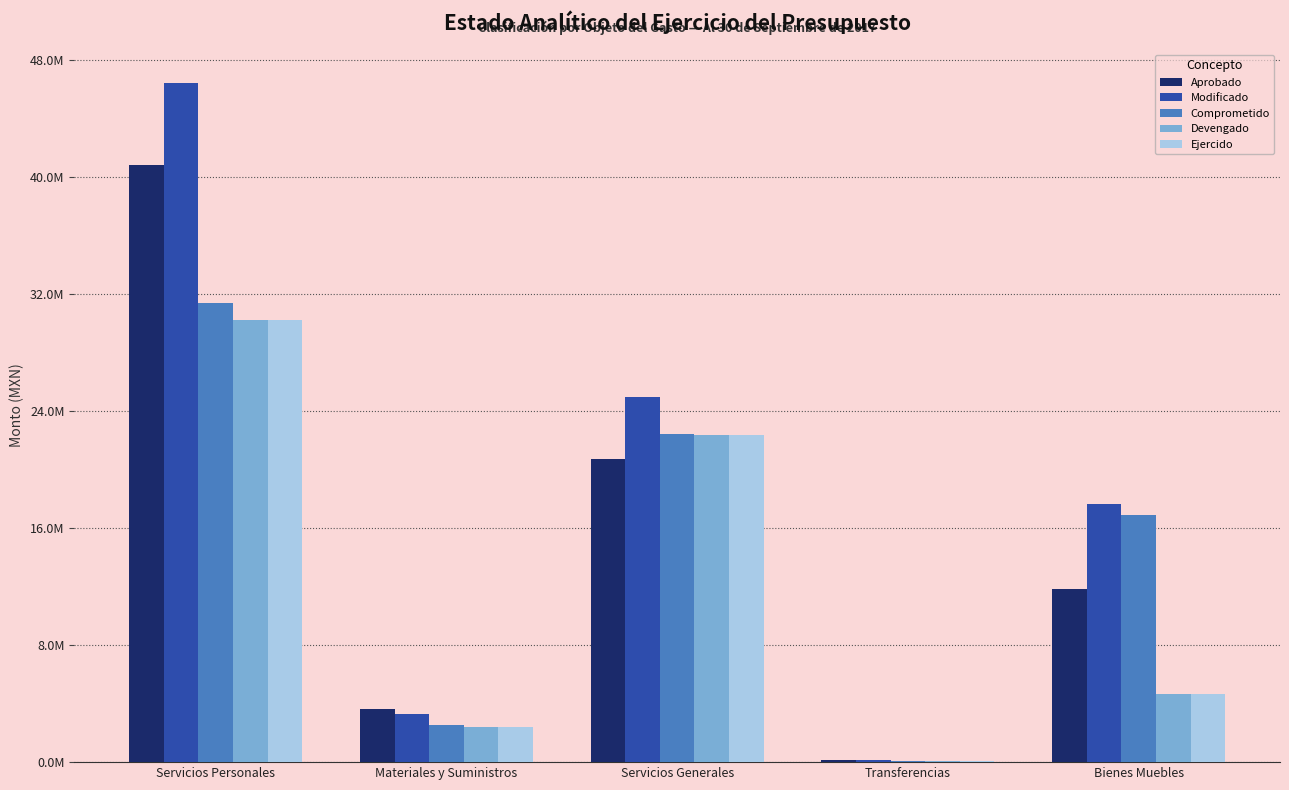

Read the Ejercido value at Servicios Personales.

30181388.3